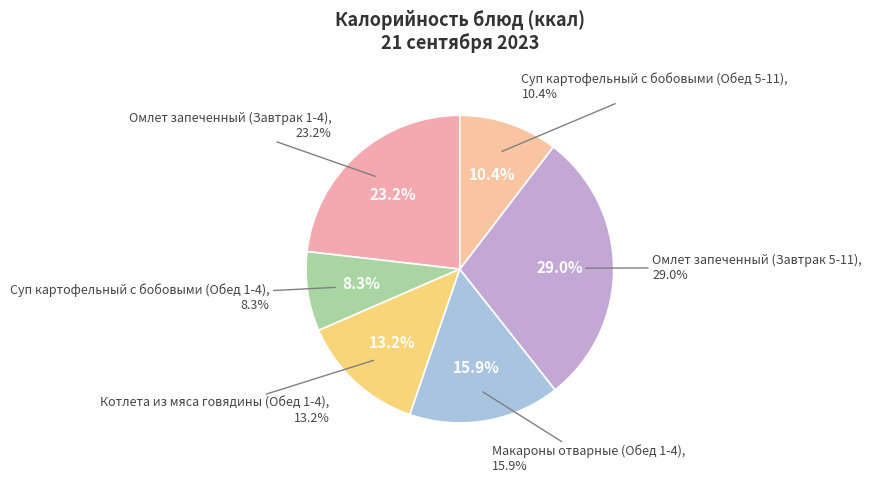

Which slice is the smallest?

Суп картофельный с бобовыми (Обед 1-4)